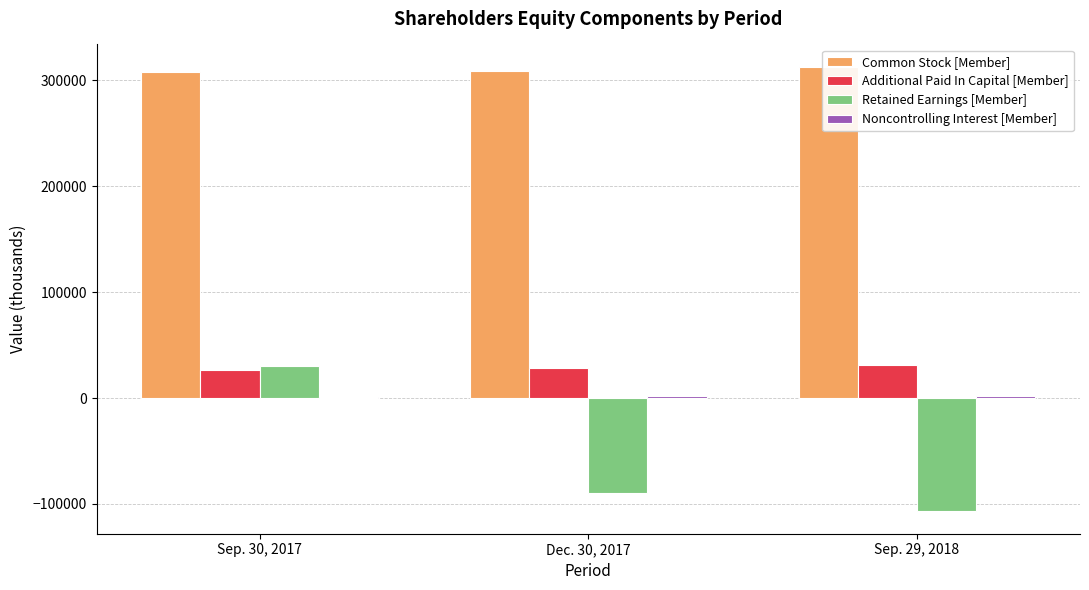

Which series has the largest total across all categories?

Common Stock [Member]